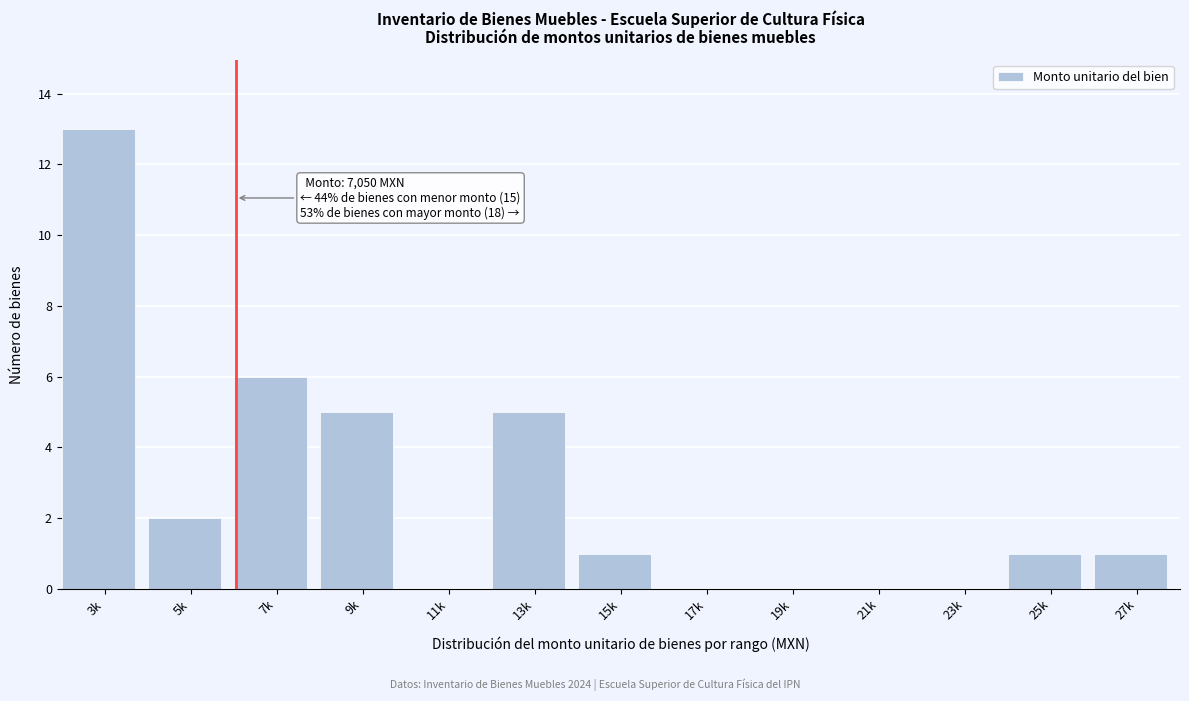

Reading right to left, list all the values displayed in this chart.

27k=1	25k=1	23k=0	21k=0	19k=0	17k=0	15k=1	13k=5	11k=0	9k=5	7k=6	5k=2	3k=13